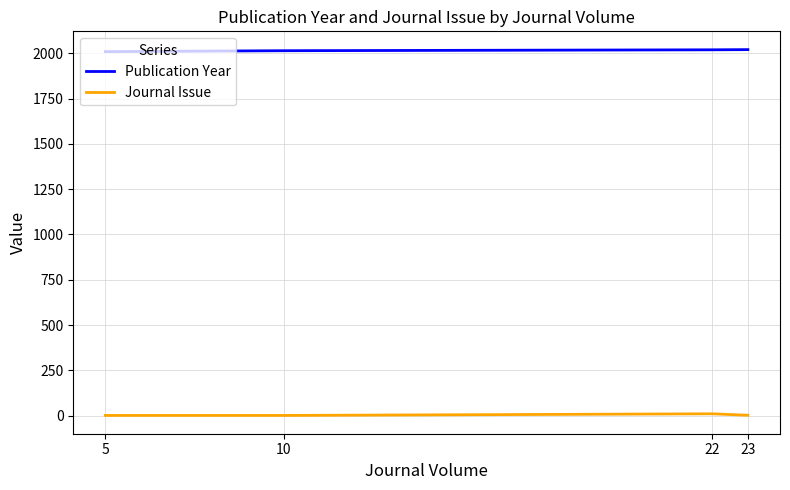

Is it true that Journal Issue equals 1 at 5?

True